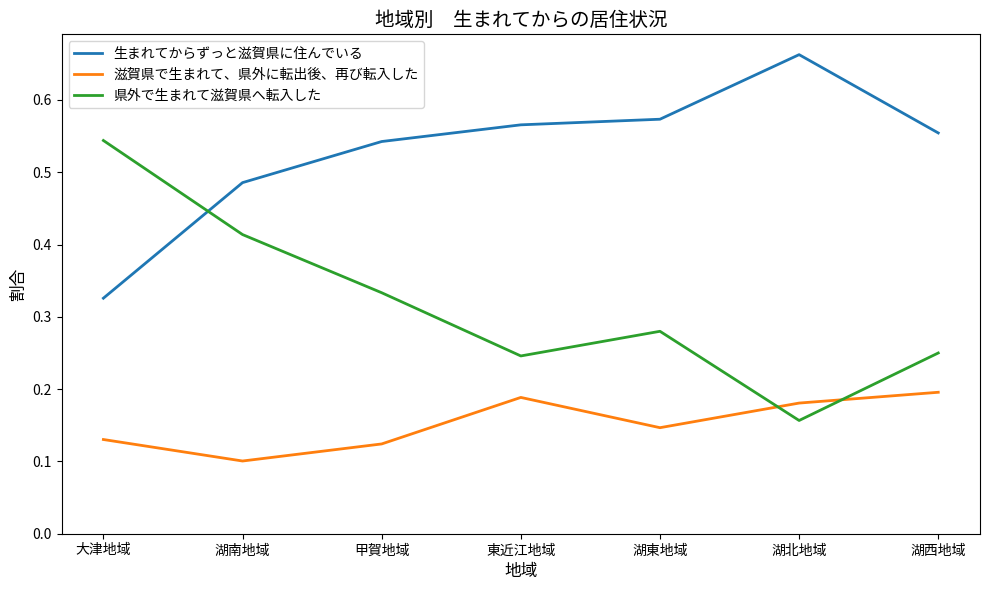

Between which two adjacent categories do 県外で生まれて滋賀県へ転入した and 生まれてからずっと滋賀県に住んでいる first intersect?

大津地域 and 湖南地域